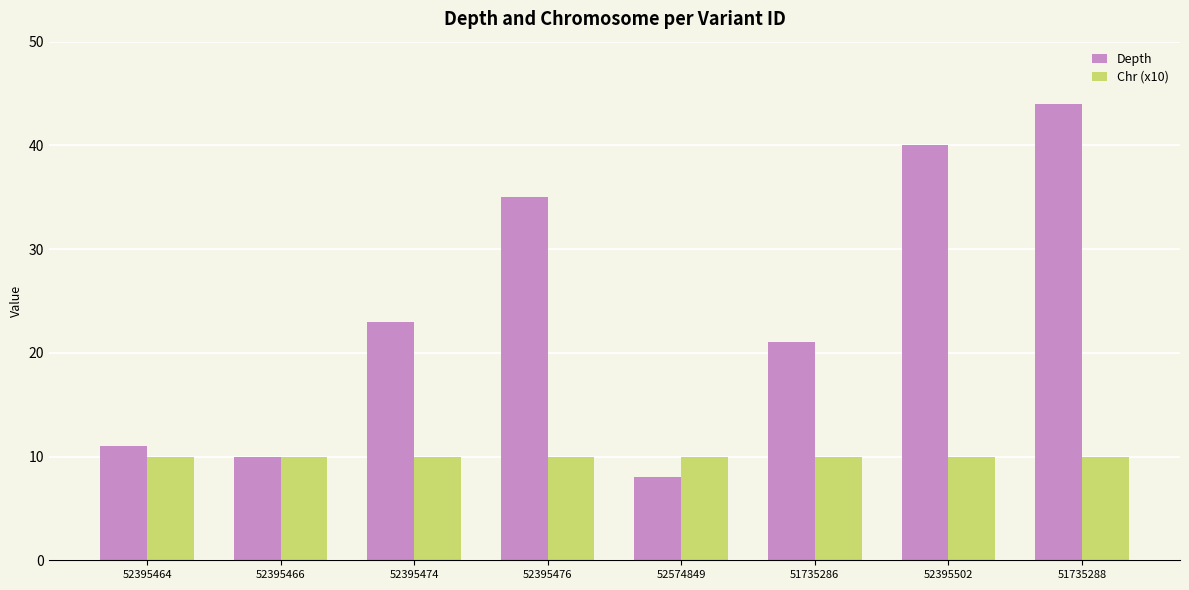

Reading left to right, what are all the values shown in this chart?

Depth: 11	10	23	35	8	21	40	44
Chr (x10): 10	10	10	10	10	10	10	10